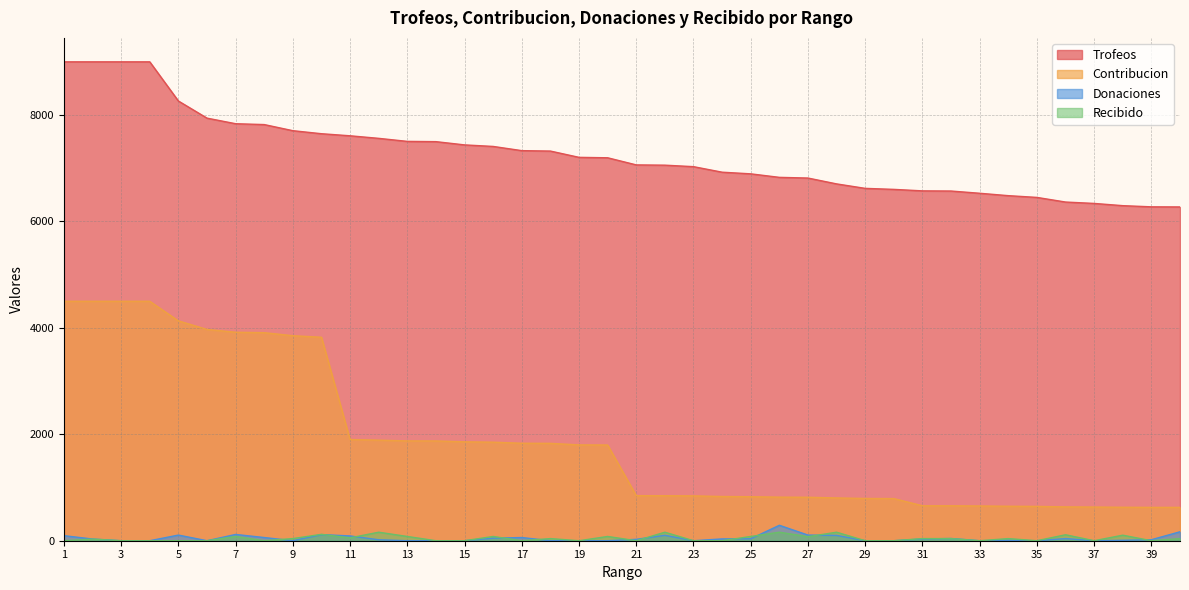

Is it true that Trofeos equals 6485 at 34?

True